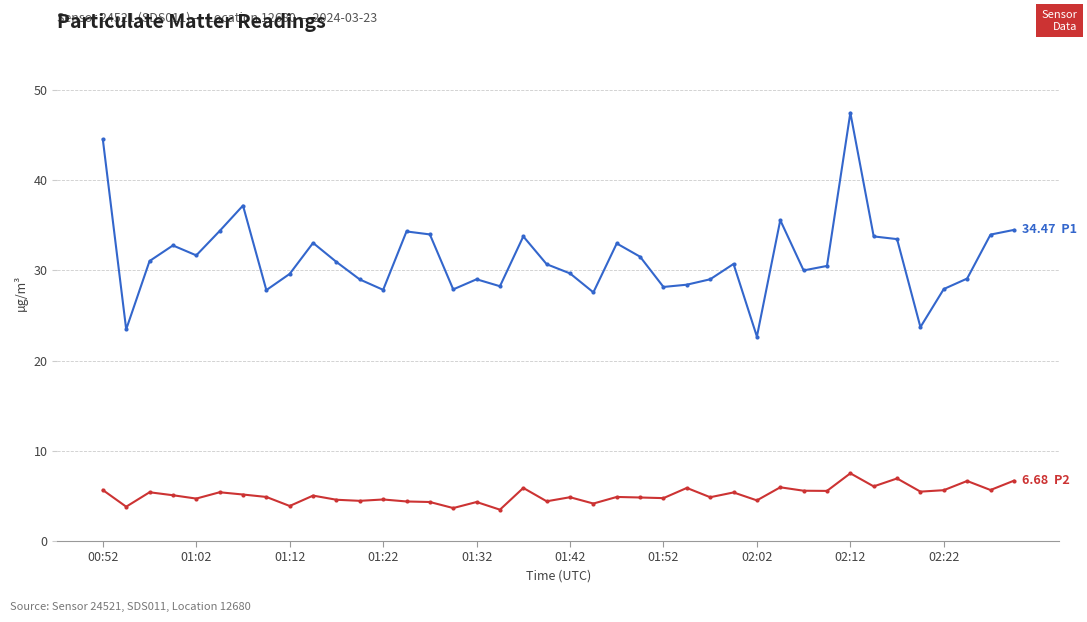

What is the maximum value shown in the chart?

47.5